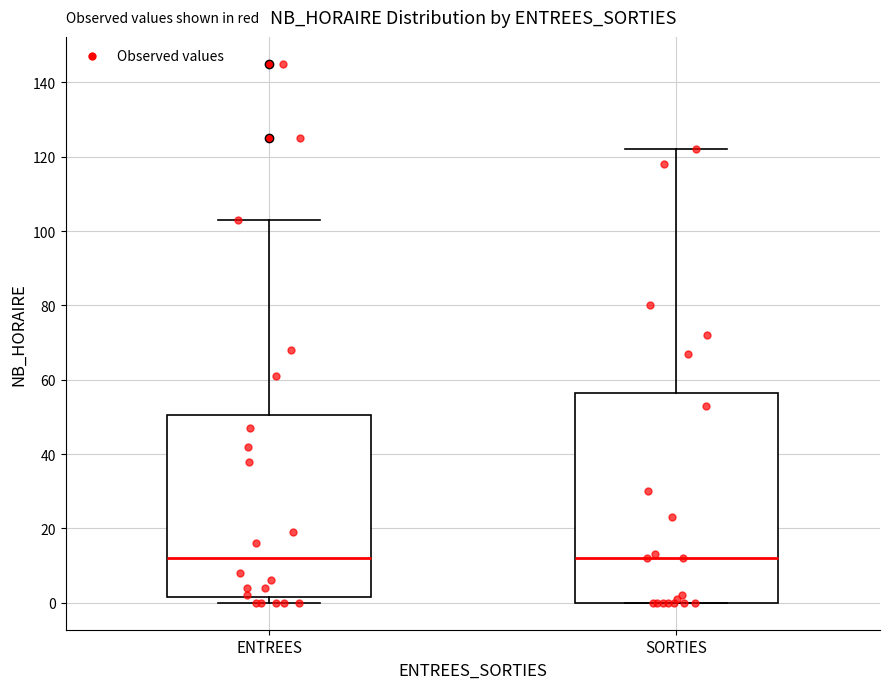

Reading left to right, read every box against the y-axis: the position of its median line, the range the box covers, and the ends of its whiskers. The values are not printed on the chart, so give them approximately, as read against the axis.

ENTREES: median 12, box 2 to 50, whiskers 0 to 104
SORTIES: median 12, box 0 to 56, whiskers 0 to 122